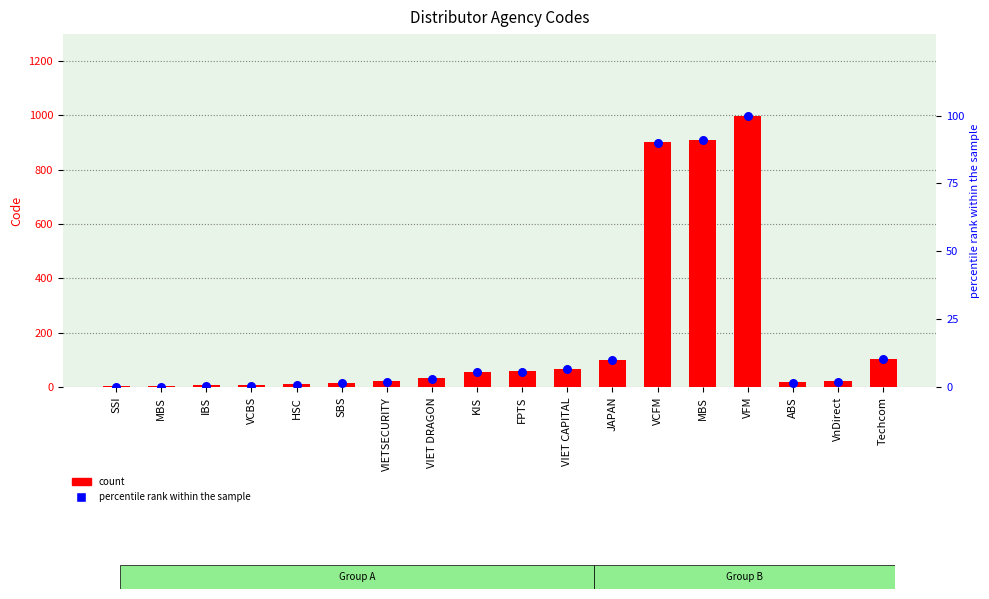

Which series has the largest total across all categories?

Code